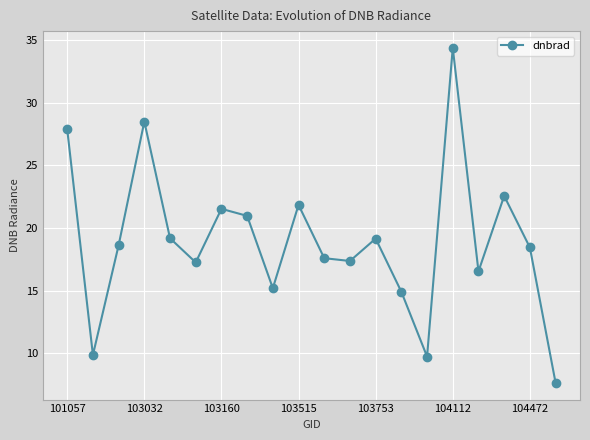

What is the minimum value shown in the chart?

7.6